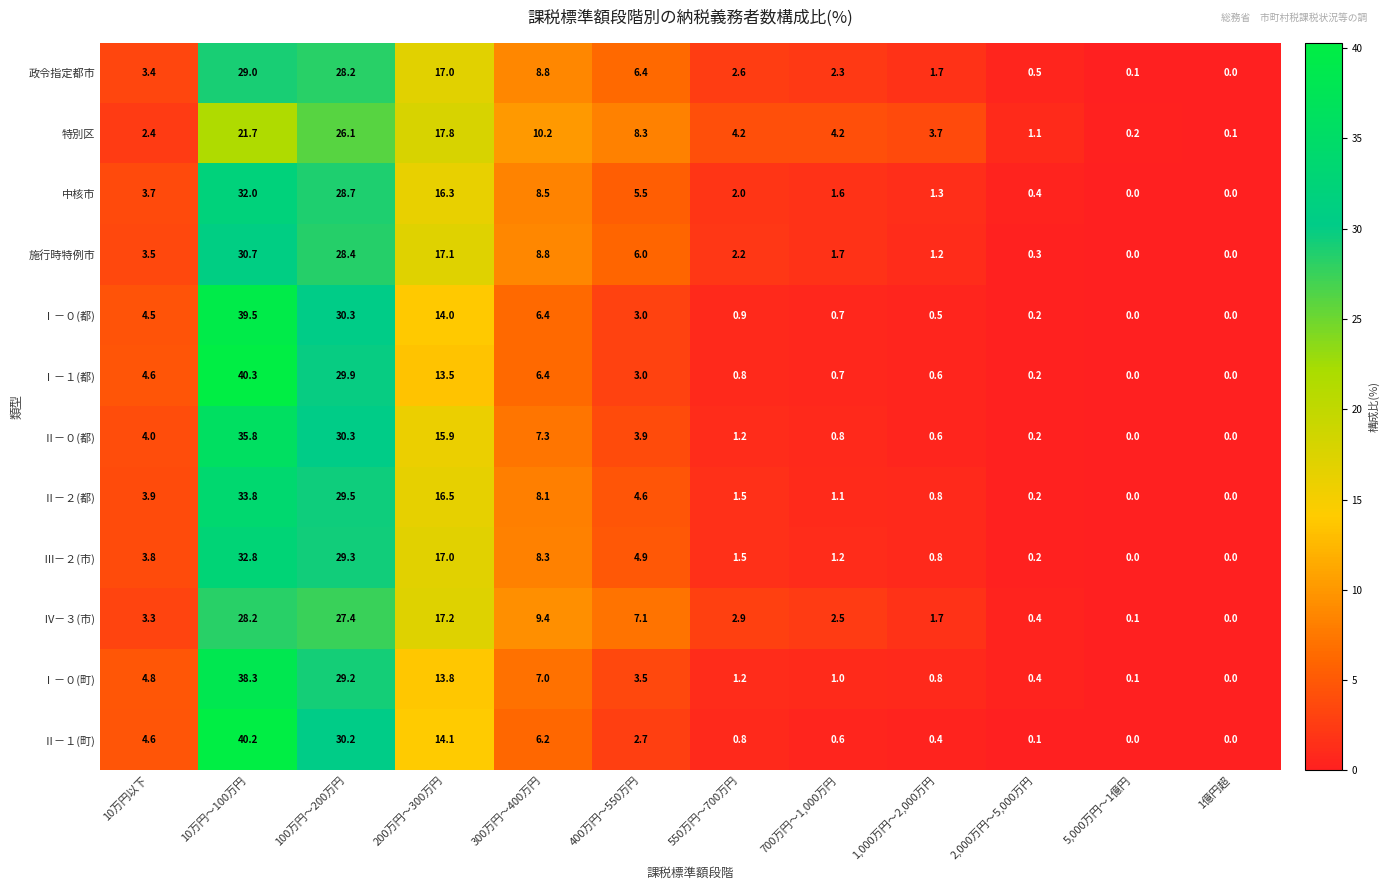

At which category does the chart reach its peak across all series?

10万円～100万円